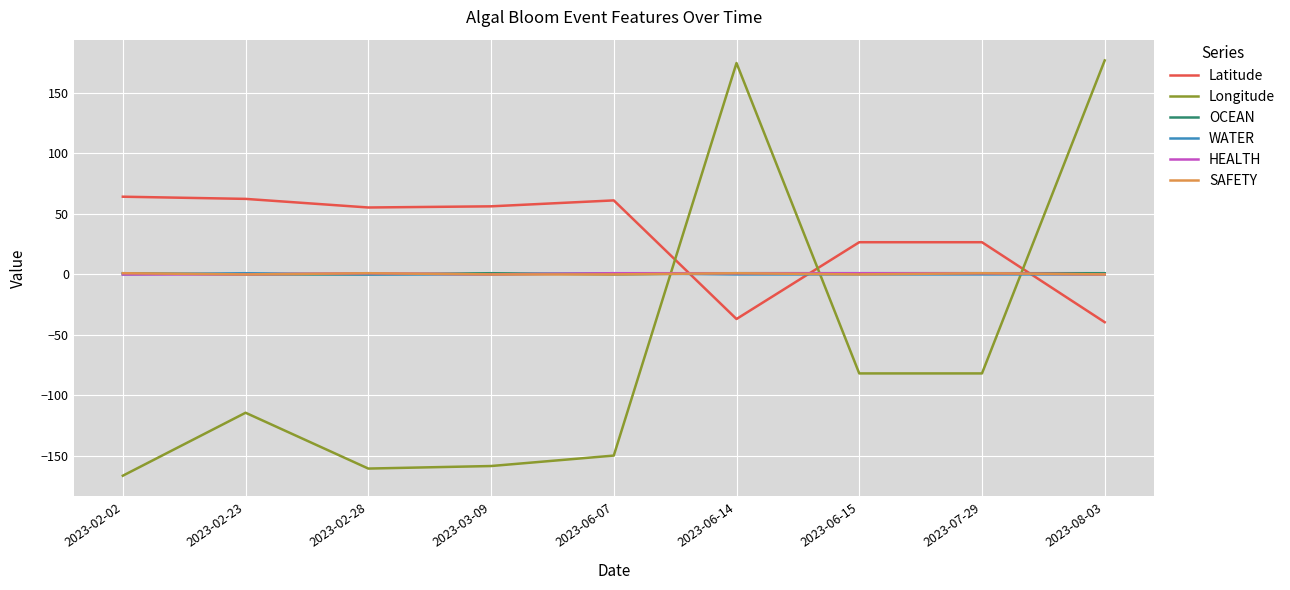

Does the chart display data point markers on the line(s)?

No